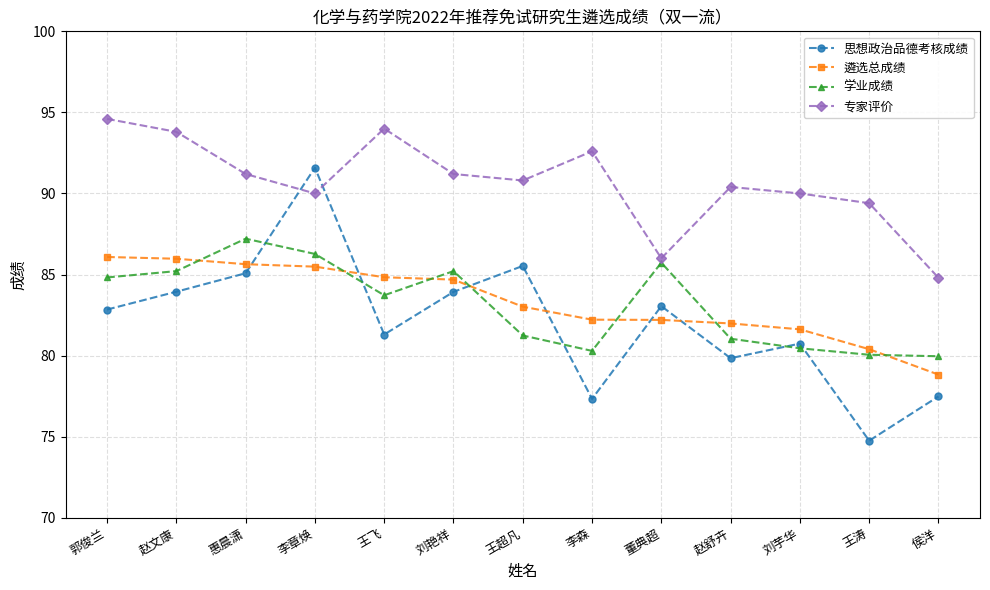

How many values in the 思想政治品德考核成绩 series exceed 82?

7